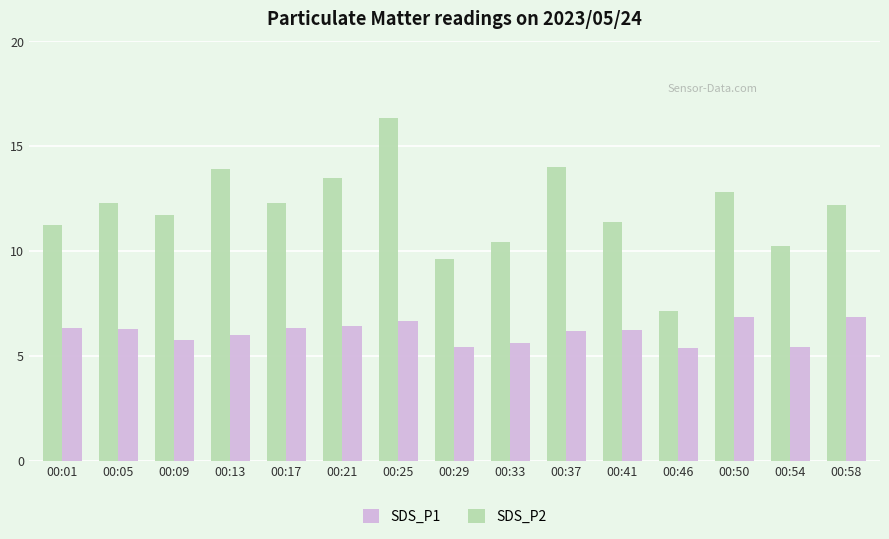

What is the spread (max minus min) of values at 00:50?

6.0